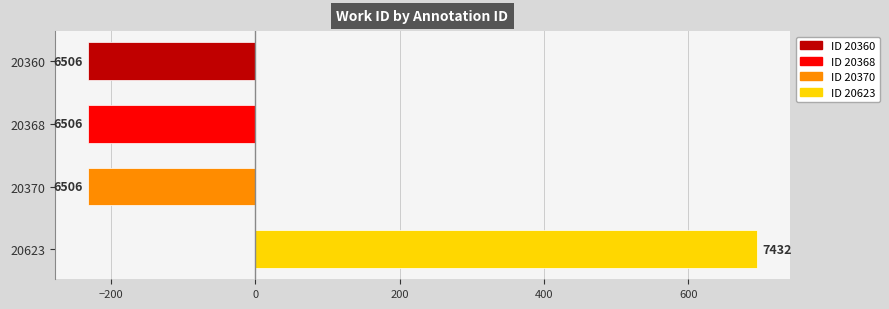

Does the chart contain any negative values?

Yes